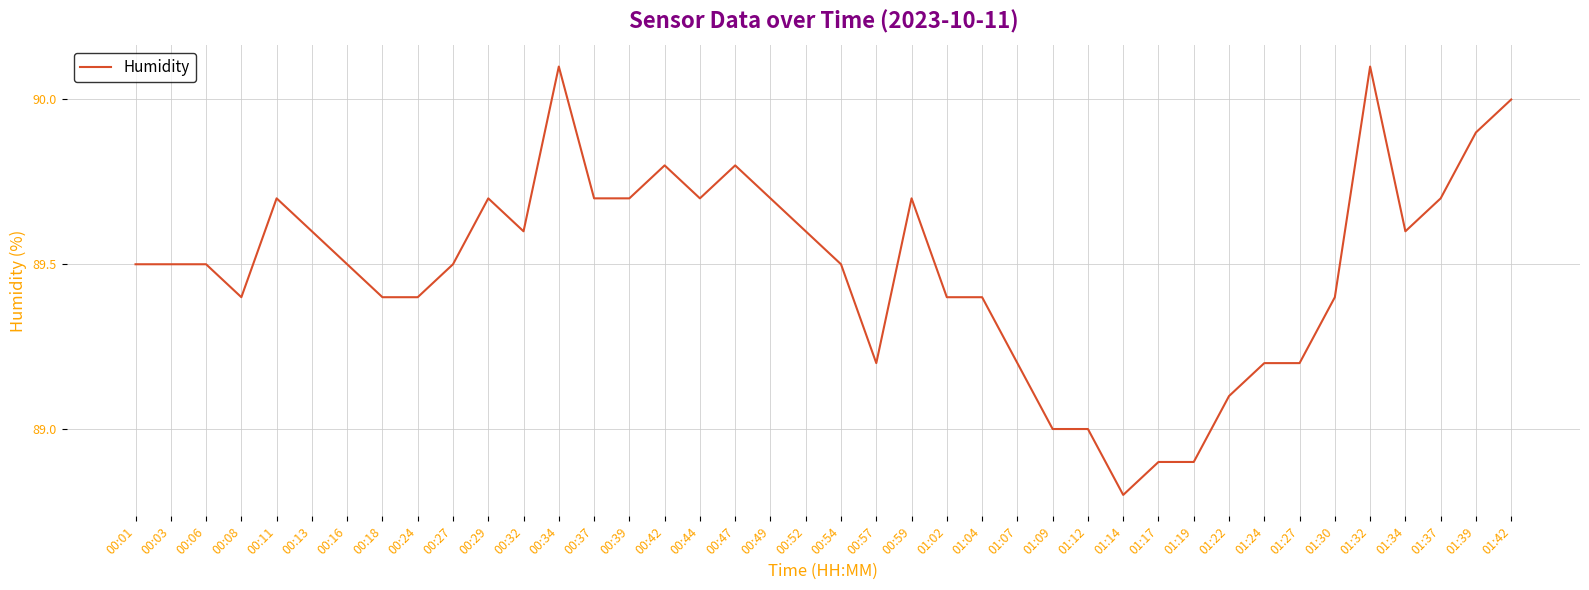

What is the difference between the second highest and second lowest values?

1.2